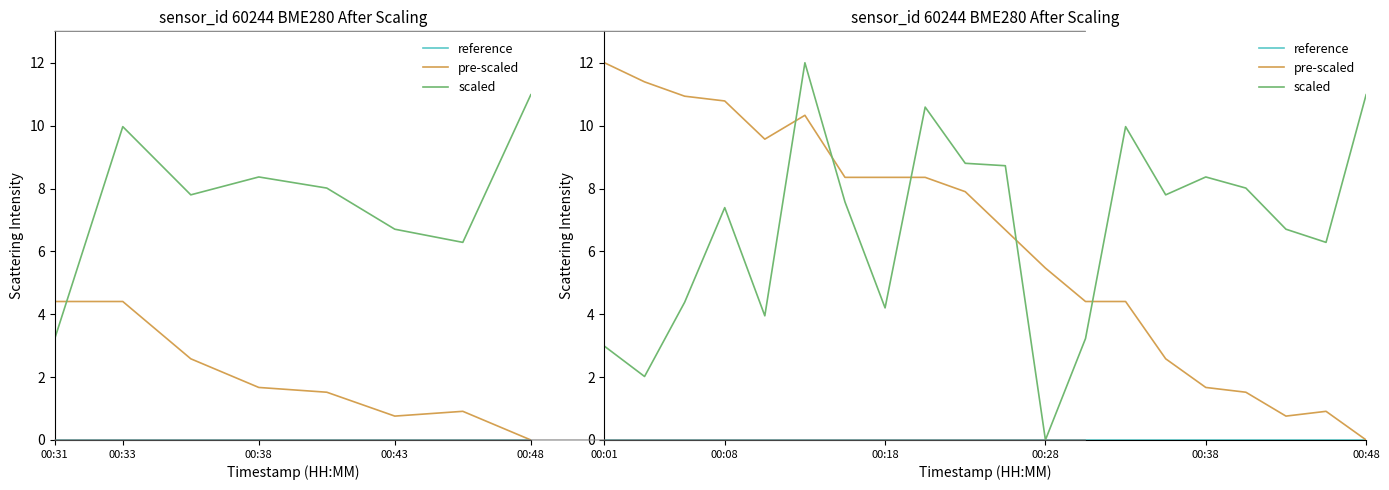

How many data points in scaled are above 7?

11